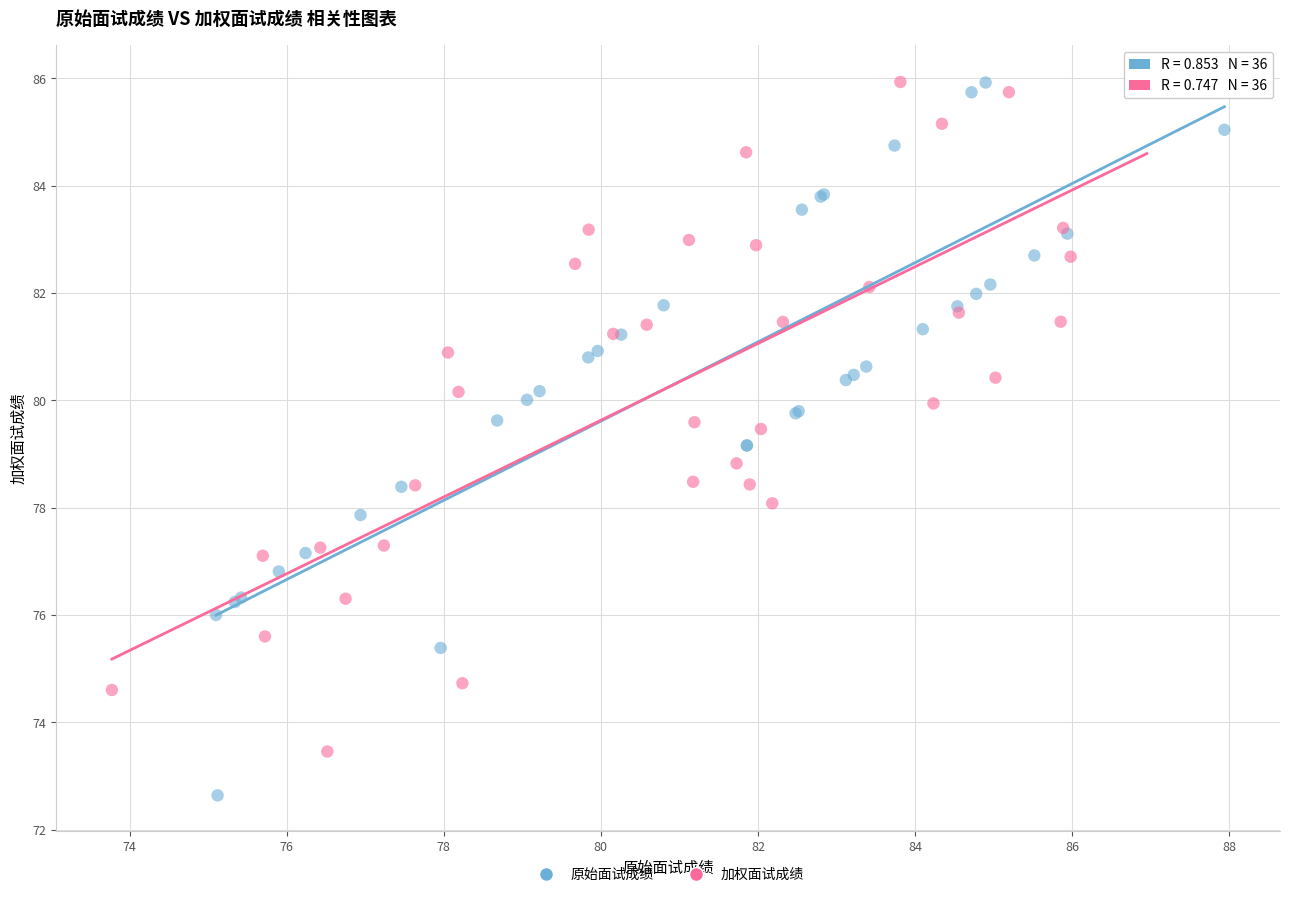

Which series contains the lowest Y value?

原始面试成绩